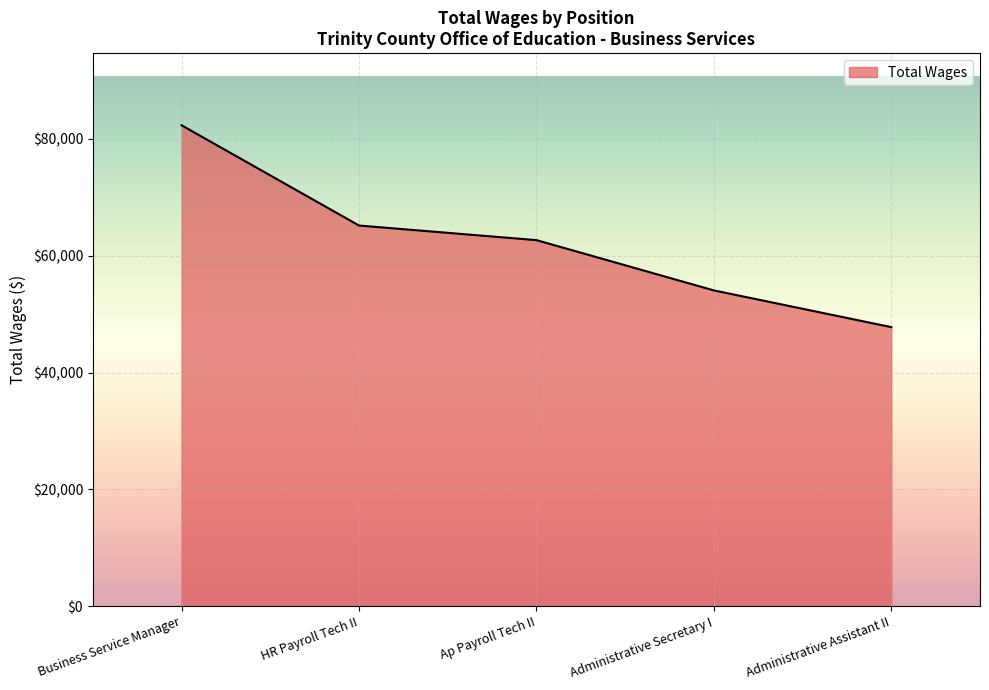

Reading left to right, transcribe all the data shown in this chart.

Business Service Manager=82335	HR Payroll Tech II=65179	Ap Payroll Tech II=62678	Administrative Secretary I=54073	Administrative Assistant II=47788